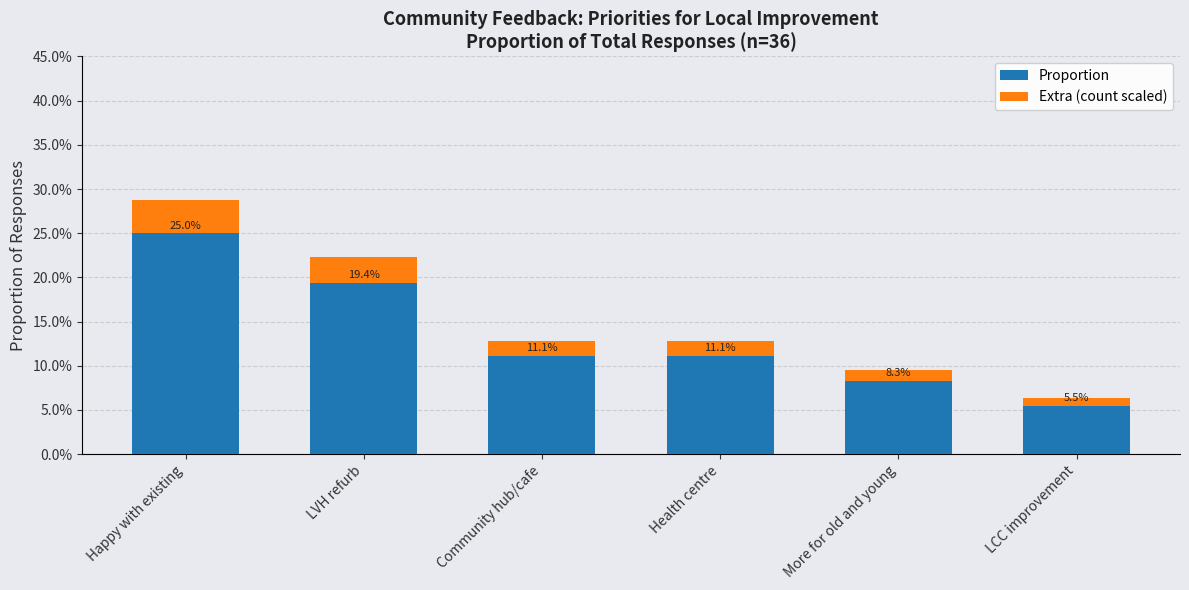

Which series changed the most between Happy with existing and Community hub/cafe?

Proportion